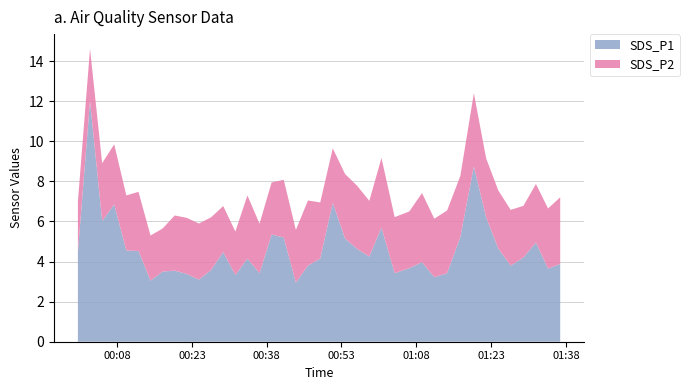

What is the lowest value of the SDS_P1 series?

3.0